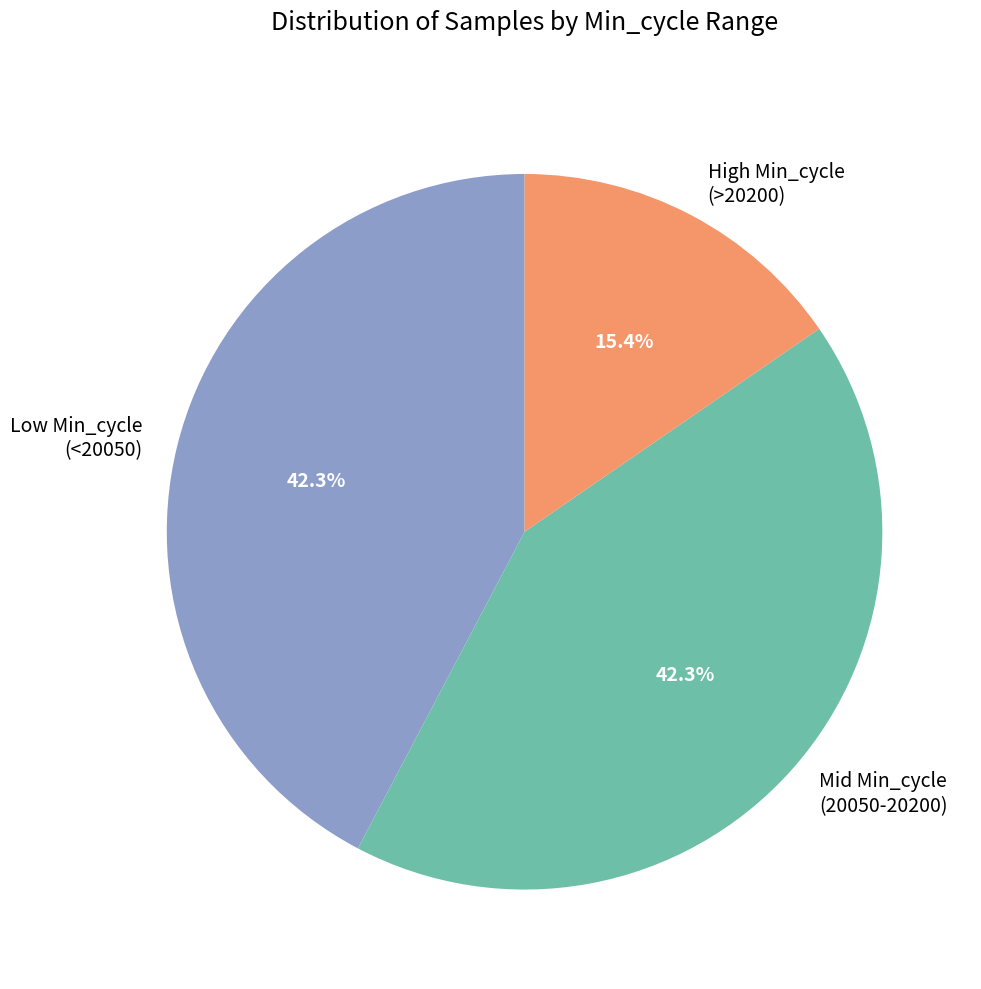

How many slices are in this pie chart?

3